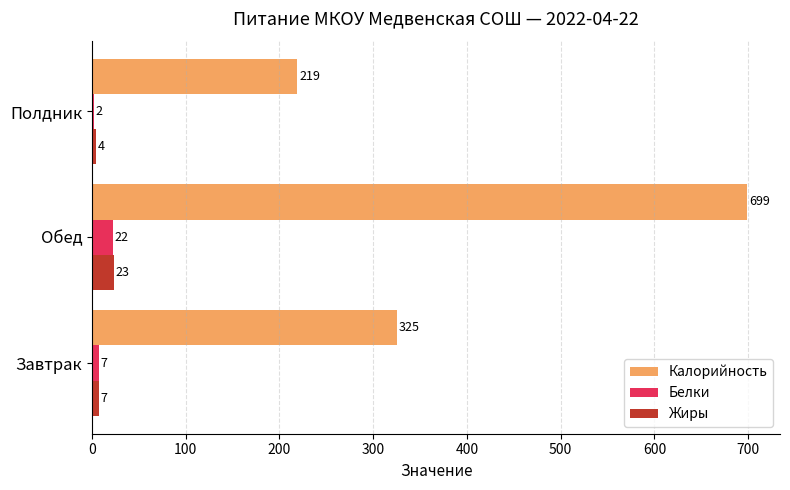

Count the Калорийность values in the range 219 to 699.

3